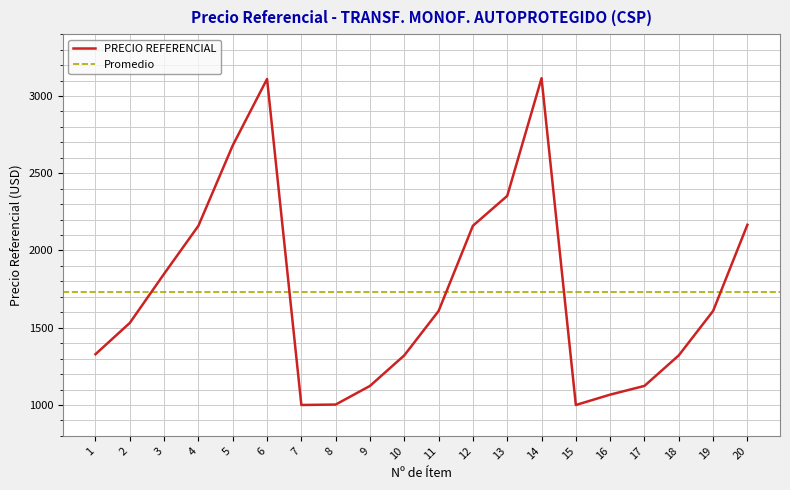

List the labels in order of value, smallest first.

7, 15, 8, 16, 9, 17, 10, 18, 1, 2, 11, 19, 3, 4, 12, 20, 13, 5, 6, 14